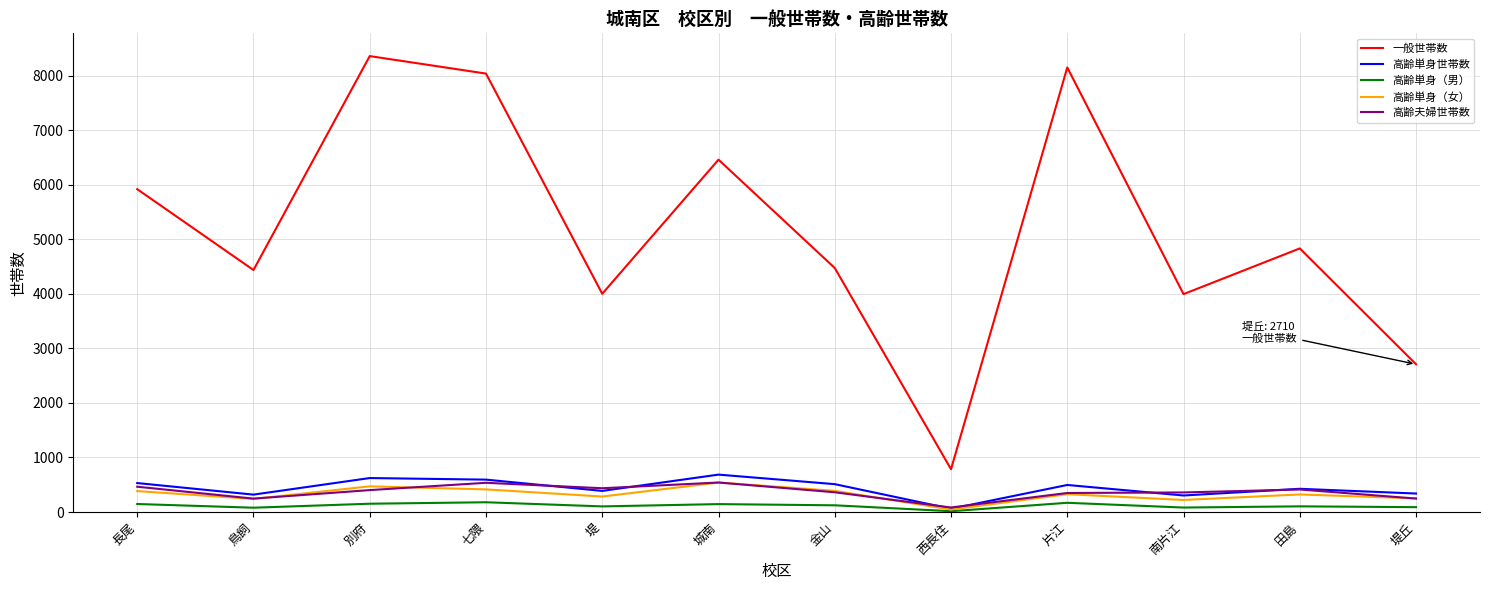

Does the chart display data point markers on the line(s)?

No